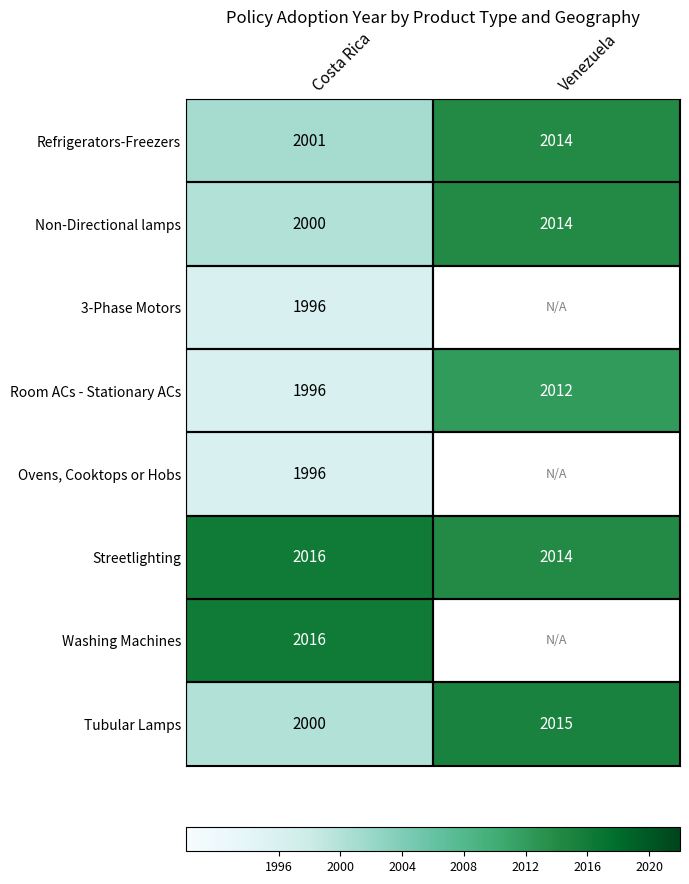

What is the spread (max minus min) of values at Venezuela?

3.0